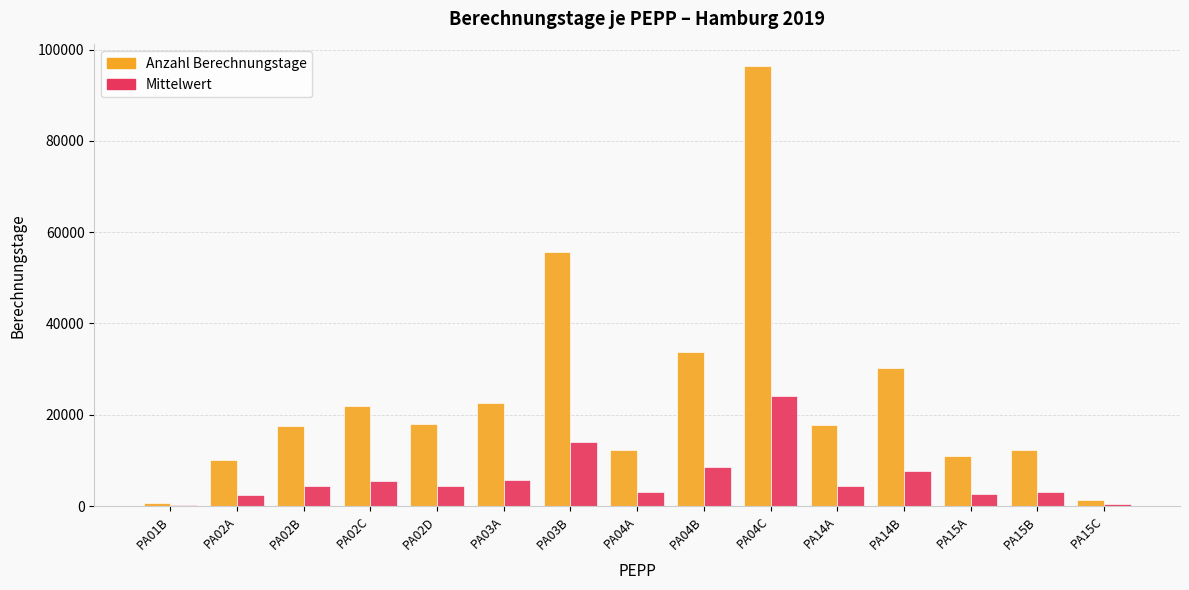

Which series has the largest range (max minus min)?

Anzahl Berechnungstage